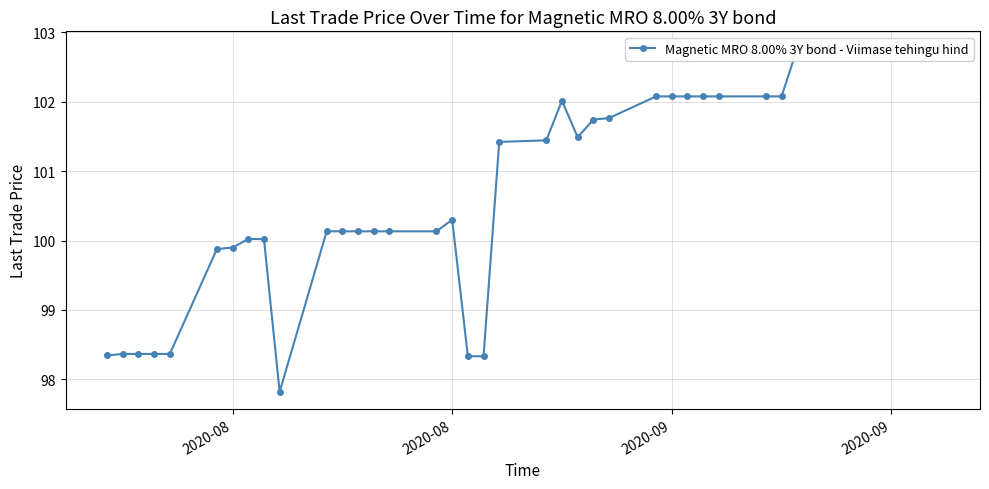

What is the average value?

100.8